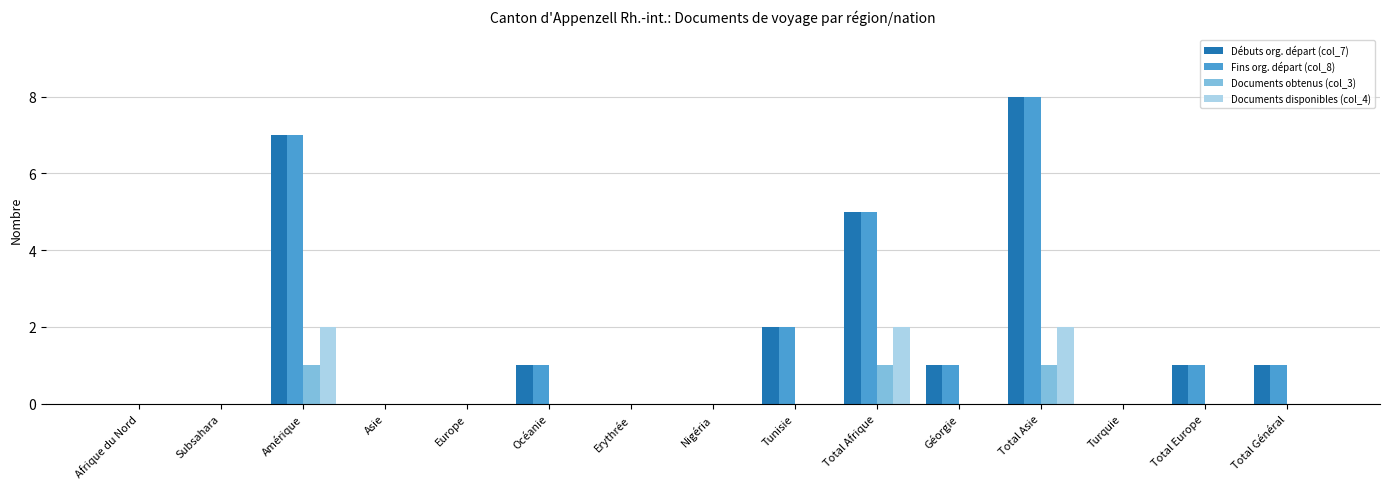

The Documents disponibles (col_4) series shows 0 at Nigéria. True or false?

True